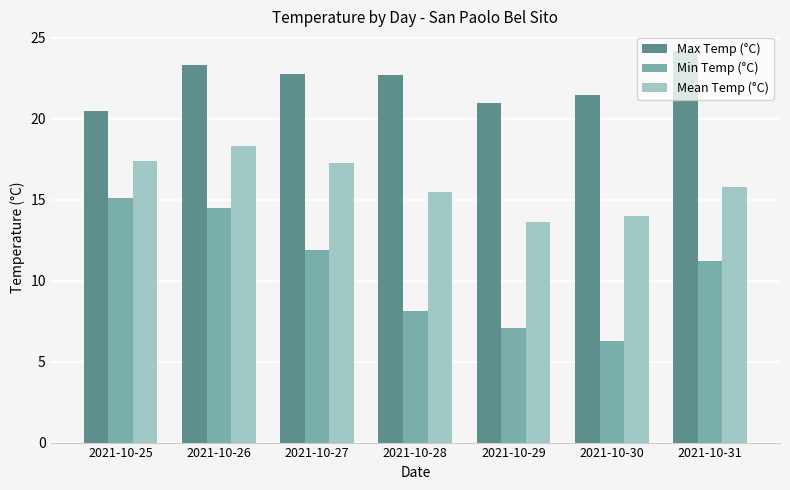

True or false: Min Temp (°C) has a value of 2.6 at 2021-10-29.

False